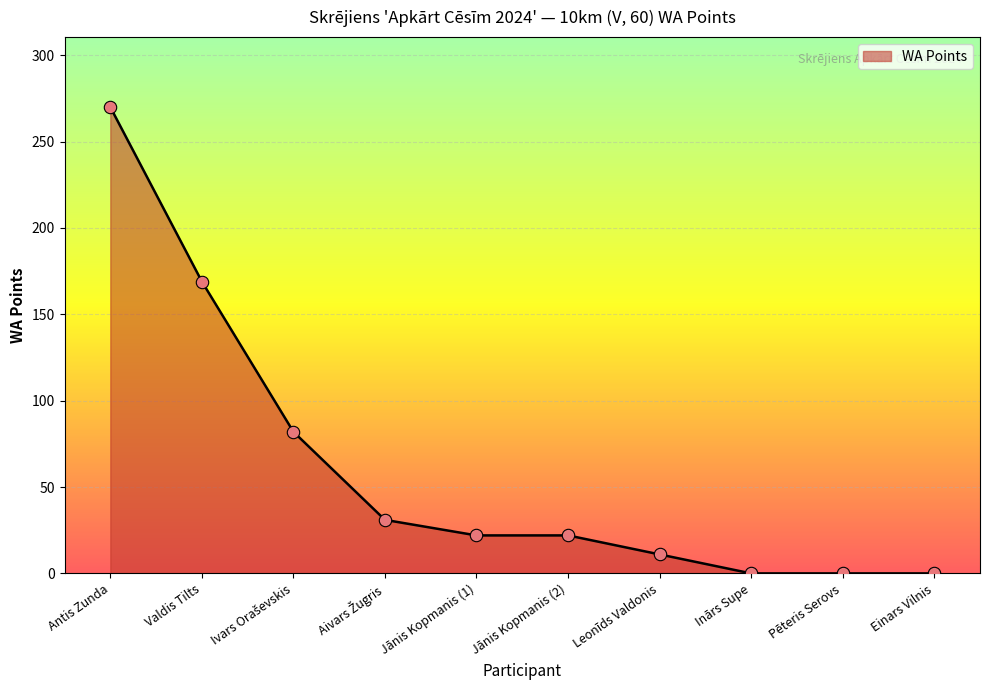

Between Valdis Tilts and Jānis Kopmanis (2), which is larger?

Valdis Tilts